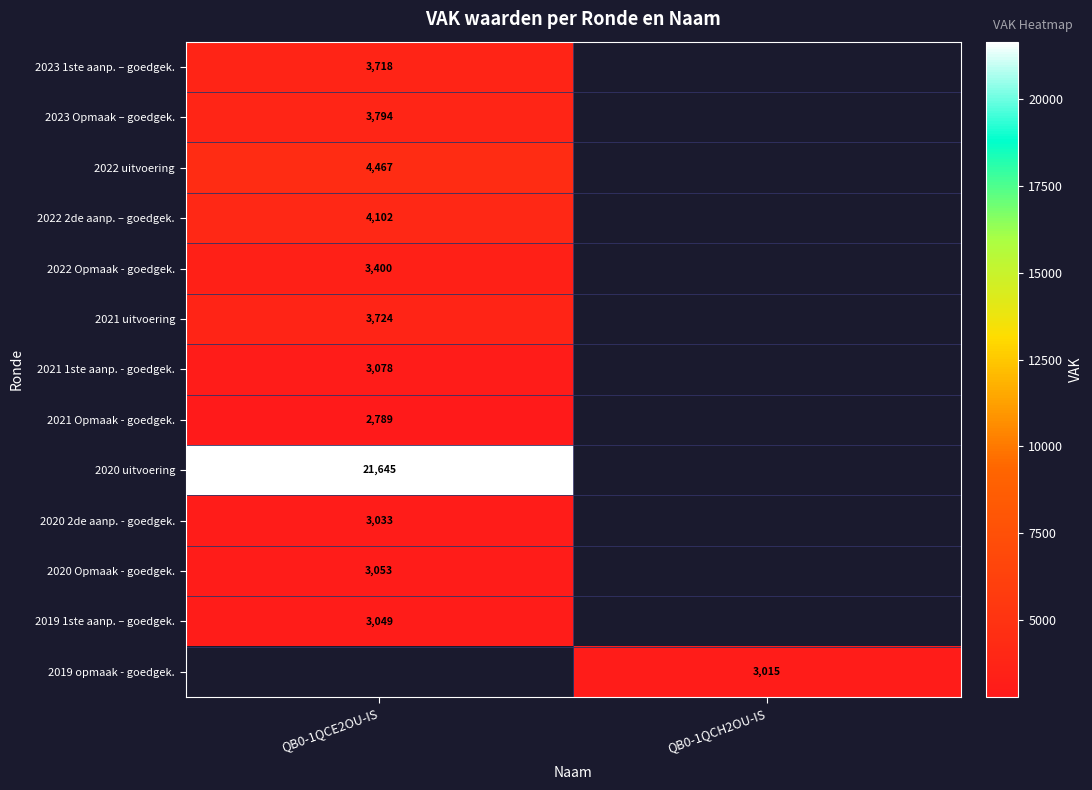

The value of 2021 1ste aanp. - goedgek. at QB0-1QCE2OU-IS is 872. True or false?

False